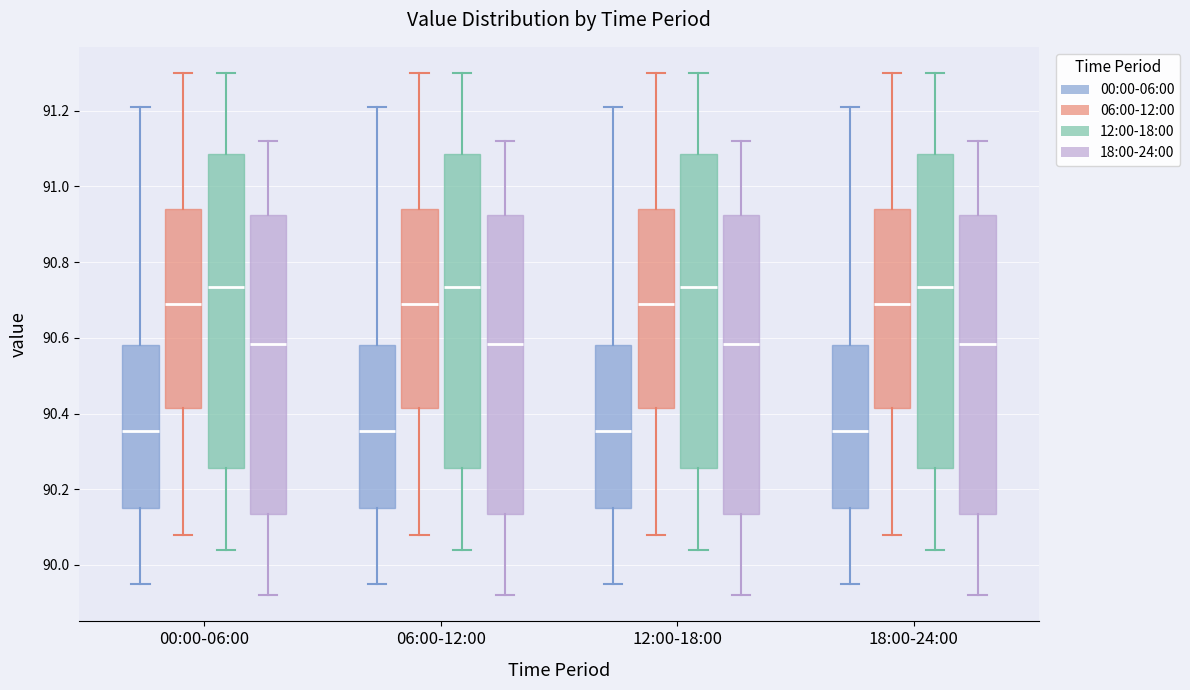

Where does the median line of the box for 12:00-18:00 (18:00-24:00) sit on the y-axis? The values are not printed on the chart, so give them approximately, as read against the axis.

90.58